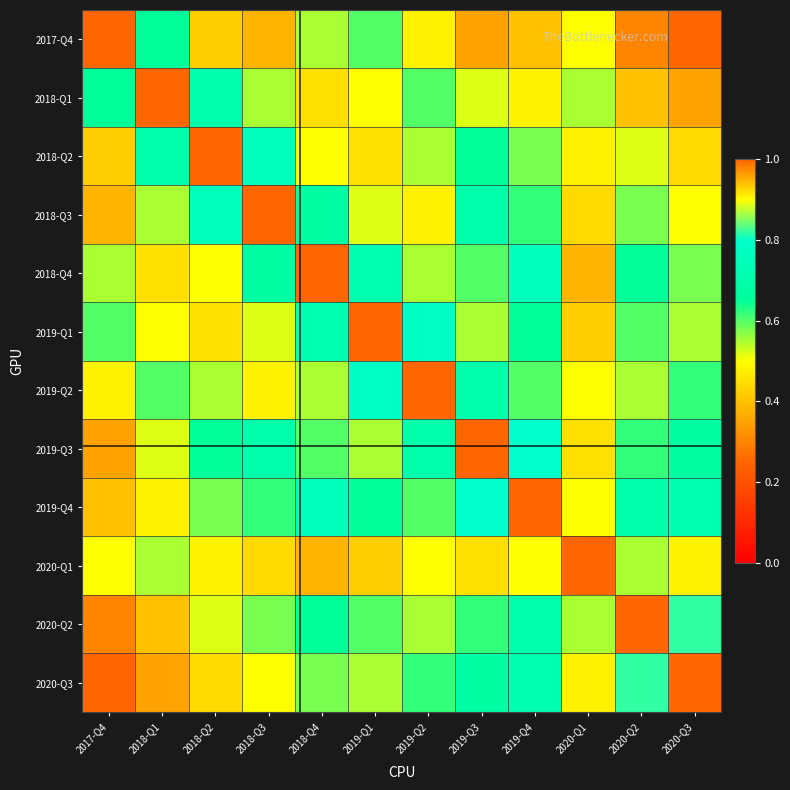

Reading left to right, what are all the values shown in this chart?

2017-Q4: 2017-Q4=1.0	2018-Q1=0.7	2018-Q2=0.4	2018-Q3=0.4	2018-Q4=0.6	2019-Q1=0.6	2019-Q2=0.5	2019-Q3=0.3	2019-Q4=0.4	2020-Q1=0.5	2020-Q2=0.3	2020-Q3=0.2
2018-Q1: 2017-Q4=0.7	2018-Q1=1.0	2018-Q2=0.7	2018-Q3=0.6	2018-Q4=0.5	2019-Q1=0.5	2019-Q2=0.6	2019-Q3=0.5	2019-Q4=0.5	2020-Q1=0.6	2020-Q2=0.4	2020-Q3=0.3
2018-Q2: 2017-Q4=0.4	2018-Q1=0.7	2018-Q2=1.0	2018-Q3=0.8	2018-Q4=0.5	2019-Q1=0.5	2019-Q2=0.6	2019-Q3=0.7	2019-Q4=0.6	2020-Q1=0.5	2020-Q2=0.5	2020-Q3=0.4
2018-Q3: 2017-Q4=0.4	2018-Q1=0.6	2018-Q2=0.8	2018-Q3=1.0	2018-Q4=0.7	2019-Q1=0.5	2019-Q2=0.5	2019-Q3=0.7	2019-Q4=0.6	2020-Q1=0.4	2020-Q2=0.6	2020-Q3=0.5
2018-Q4: 2017-Q4=0.6	2018-Q1=0.5	2018-Q2=0.5	2018-Q3=0.7	2018-Q4=1.0	2019-Q1=0.7	2019-Q2=0.6	2019-Q3=0.6	2019-Q4=0.8	2020-Q1=0.4	2020-Q2=0.7	2020-Q3=0.6
2019-Q1: 2017-Q4=0.6	2018-Q1=0.5	2018-Q2=0.5	2018-Q3=0.5	2018-Q4=0.7	2019-Q1=1.0	2019-Q2=0.8	2019-Q3=0.6	2019-Q4=0.7	2020-Q1=0.4	2020-Q2=0.6	2020-Q3=0.6
2019-Q2: 2017-Q4=0.5	2018-Q1=0.6	2018-Q2=0.6	2018-Q3=0.5	2018-Q4=0.6	2019-Q1=0.8	2019-Q2=1.0	2019-Q3=0.7	2019-Q4=0.6	2020-Q1=0.5	2020-Q2=0.6	2020-Q3=0.6
2019-Q3: 2017-Q4=0.3	2018-Q1=0.5	2018-Q2=0.7	2018-Q3=0.7	2018-Q4=0.6	2019-Q1=0.6	2019-Q2=0.7	2019-Q3=1.0	2019-Q4=0.8	2020-Q1=0.5	2020-Q2=0.6	2020-Q3=0.7
2019-Q4: 2017-Q4=0.4	2018-Q1=0.5	2018-Q2=0.6	2018-Q3=0.6	2018-Q4=0.8	2019-Q1=0.7	2019-Q2=0.6	2019-Q3=0.8	2019-Q4=1.0	2020-Q1=0.5	2020-Q2=0.7	2020-Q3=0.7
2020-Q1: 2017-Q4=0.5	2018-Q1=0.6	2018-Q2=0.5	2018-Q3=0.4	2018-Q4=0.4	2019-Q1=0.4	2019-Q2=0.5	2019-Q3=0.5	2019-Q4=0.5	2020-Q1=1.0	2020-Q2=0.6	2020-Q3=0.5
2020-Q2: 2017-Q4=0.3	2018-Q1=0.4	2018-Q2=0.5	2018-Q3=0.6	2018-Q4=0.7	2019-Q1=0.6	2019-Q2=0.6	2019-Q3=0.6	2019-Q4=0.7	2020-Q1=0.6	2020-Q2=1.0	2020-Q3=0.8
2020-Q3: 2017-Q4=0.2	2018-Q1=0.3	2018-Q2=0.4	2018-Q3=0.5	2018-Q4=0.6	2019-Q1=0.6	2019-Q2=0.6	2019-Q3=0.7	2019-Q4=0.7	2020-Q1=0.5	2020-Q2=0.8	2020-Q3=1.0